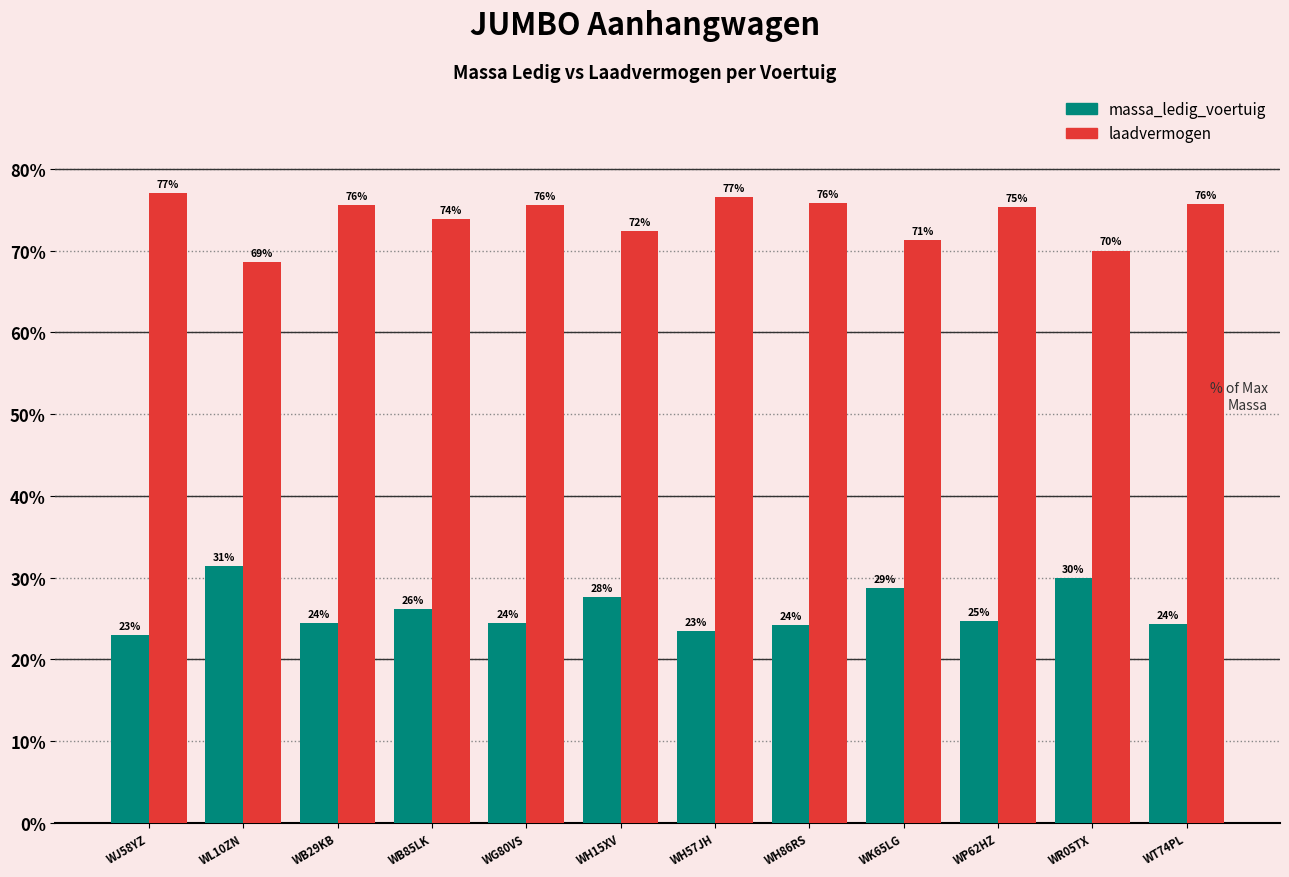

What is the difference between the second highest and second lowest values in the laadvermogen series?

6.5